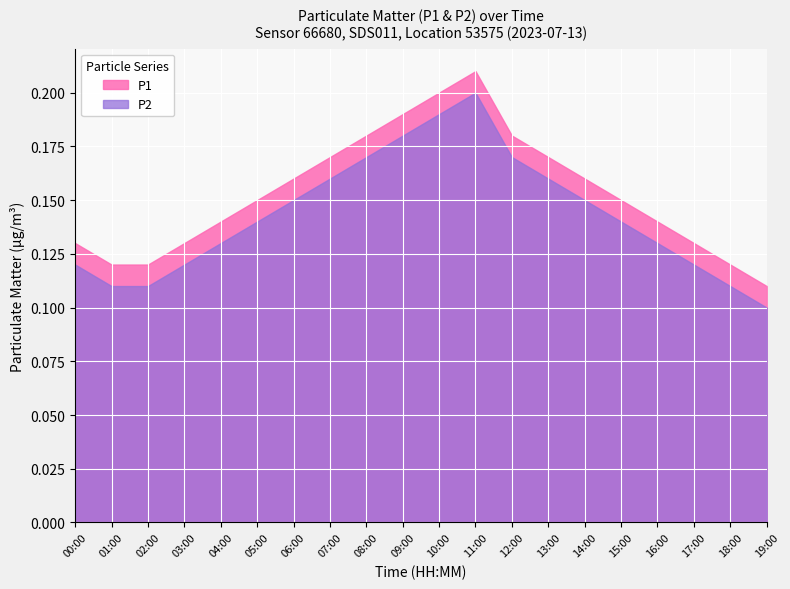

Reading left to right, extract all data points from this chart.

P1: 0.1	0.1	0.1	0.1	0.1	0.1	0.1	0.1	0.1	0.1	0.2	0.2	0.2	0.2	0.2	0.2	0.2	0.1	0.1	0.1
P2: 0.1	0.1	0.1	0.1	0.1	0.1	0.1	0.1	0.1	0.1	0.2	0.2	0.2	0.2	0.2	0.2	0.2	0.1	0.1	0.1